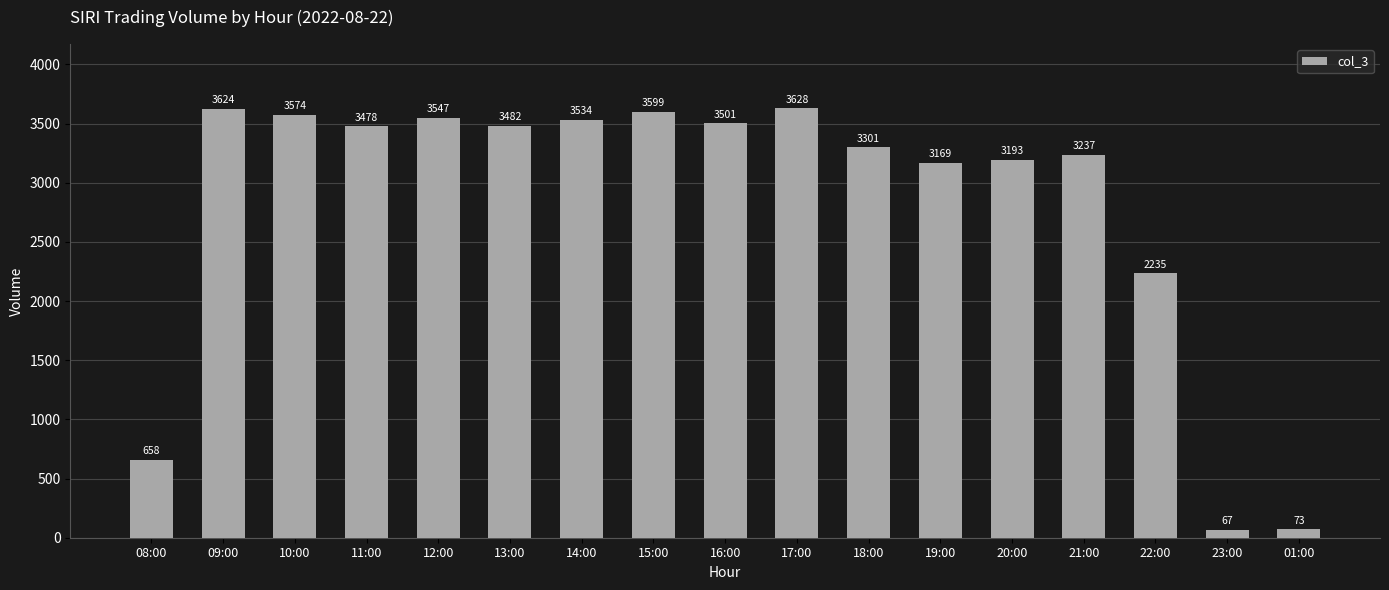

Which label corresponds to the smallest value in the chart?

23:00